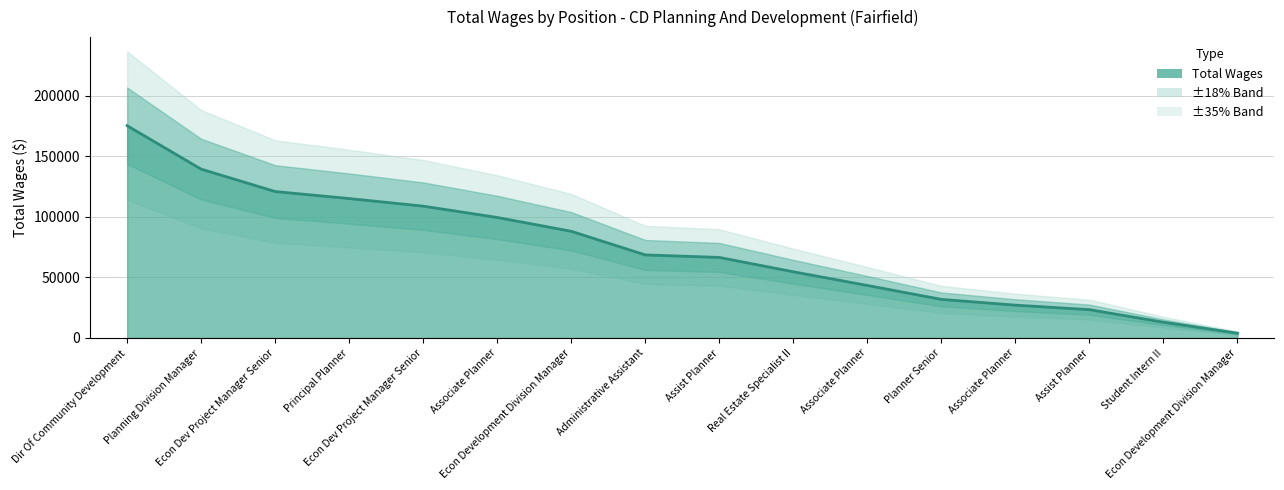

Reading left to right, what are all the values shown in this chart?

175406	139518	121007	115211	108930	99578	88151	68627	66548	54688	43389	31872	27112	23393	12999	3947